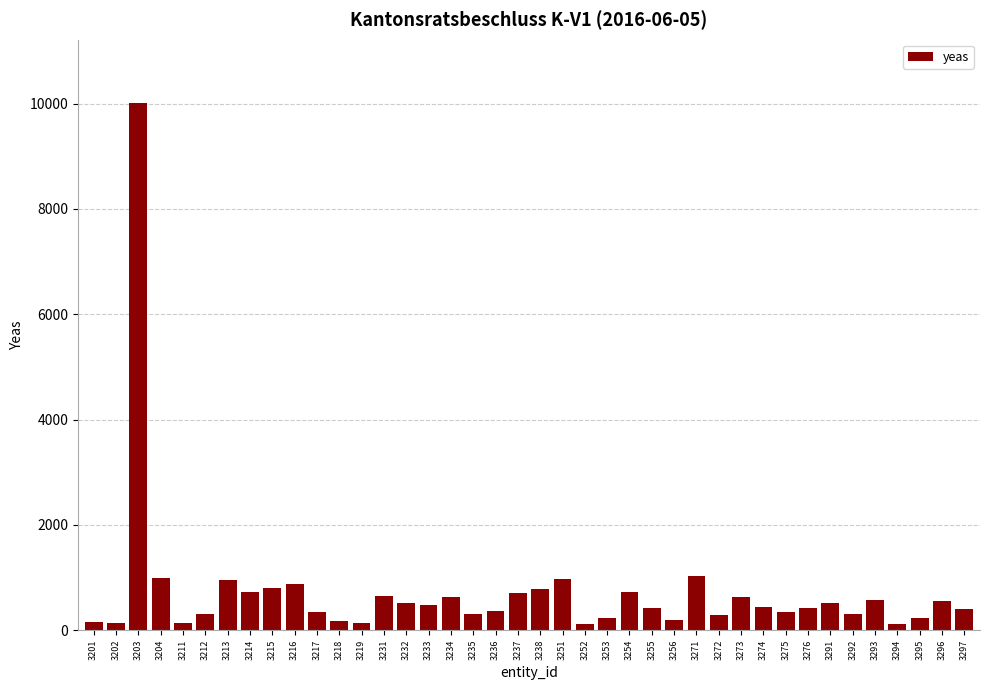

What is the average value?

718